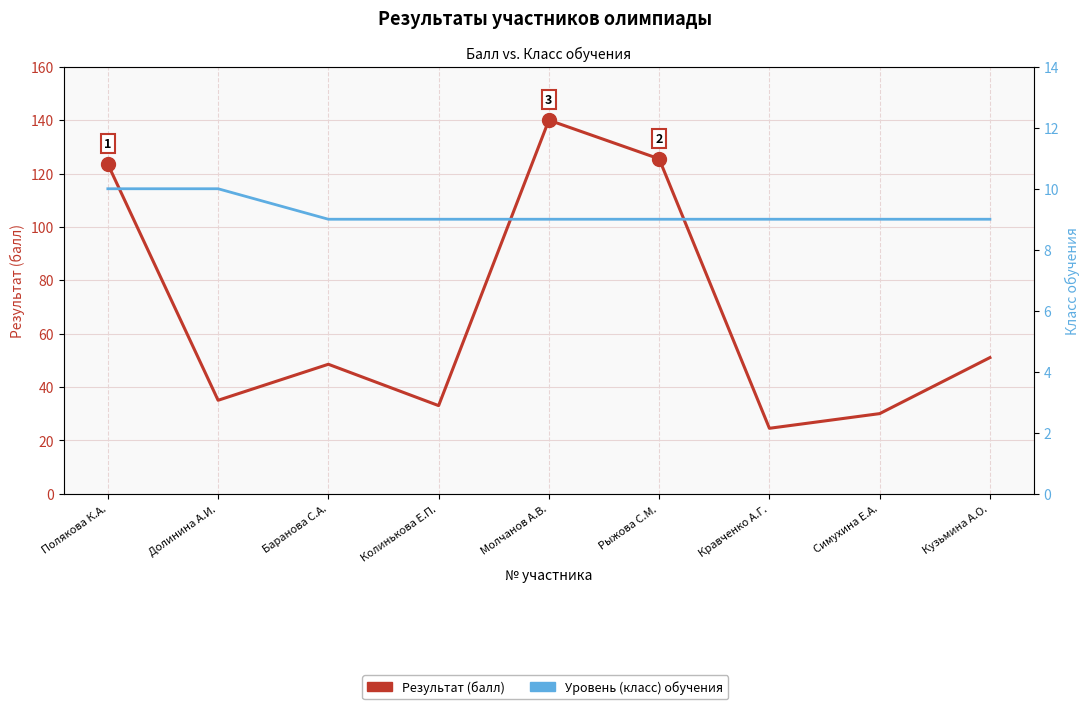

At which category does Результат (балл) reach its first local valley?

Долинина А.И.